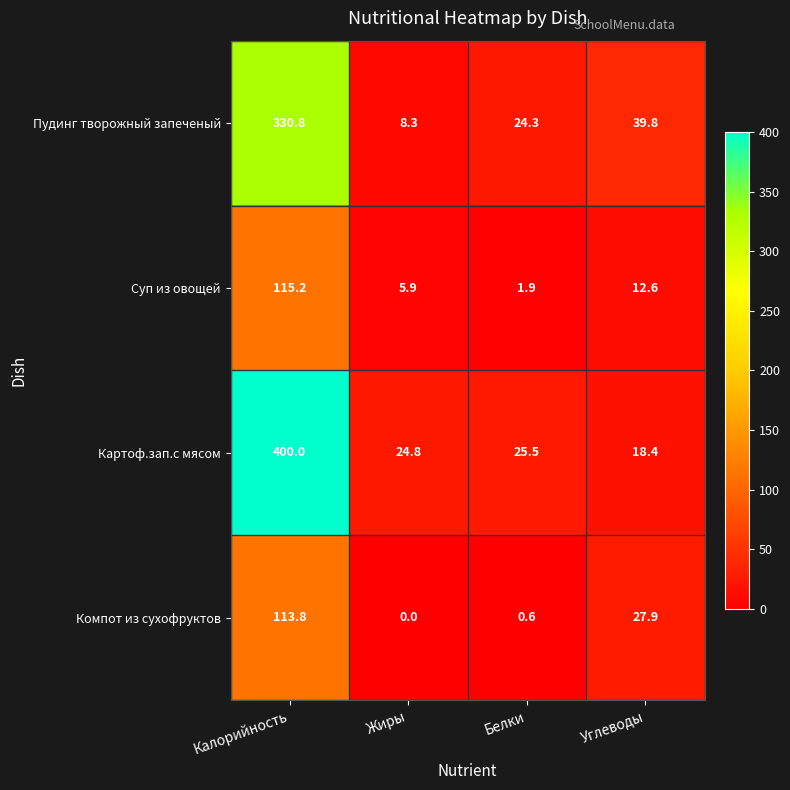

Rank the series at Углеводы from highest to lowest value.

Пудинг творожный запеченый, Компот из сухофруктов, Картоф.зап.с мясом, Суп из овощей